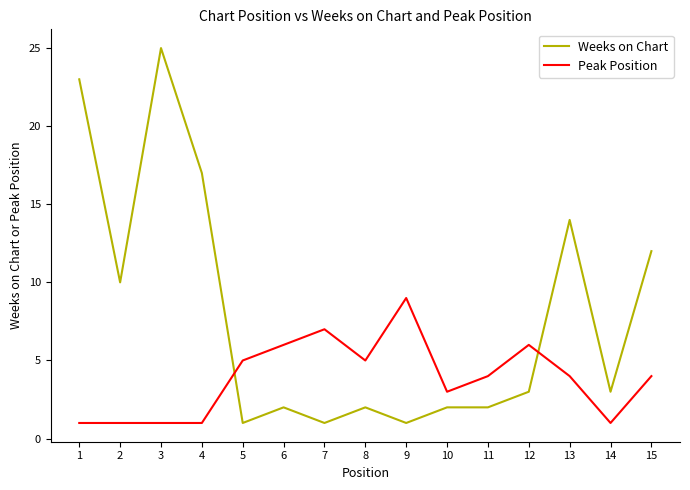

What value does the Weeks on Chart series have at 4, to the nearest 5?

15